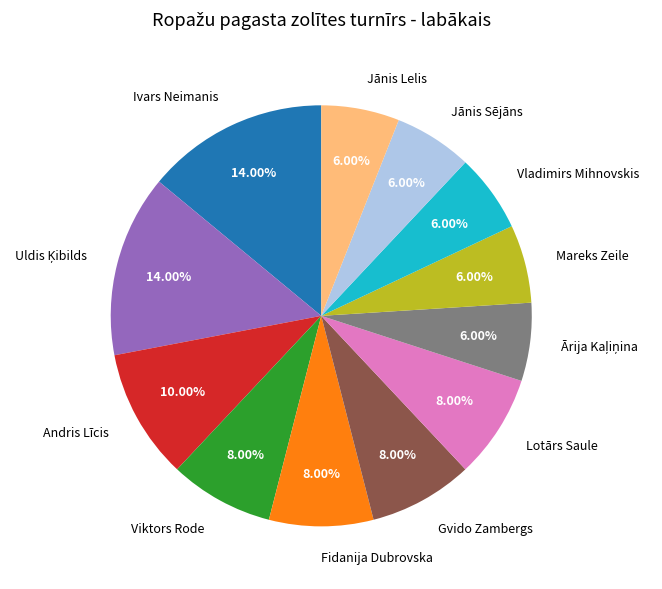

Is Viktors Rode the majority of the pie?

No